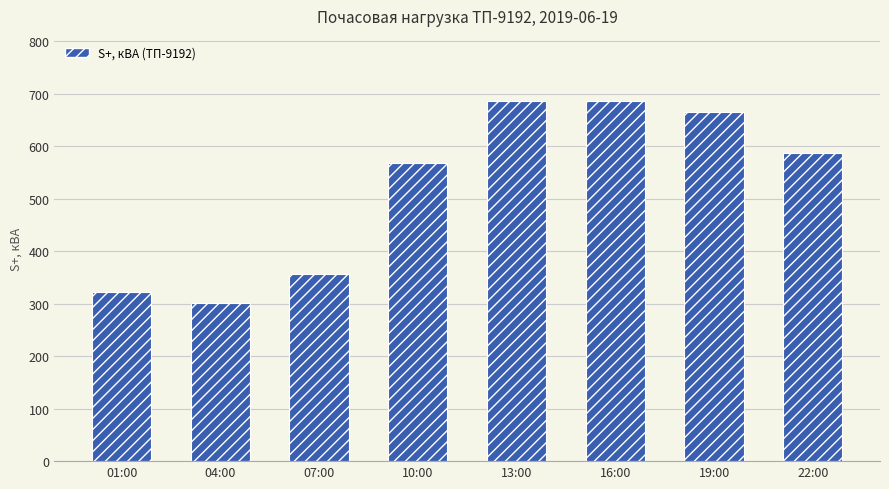

The chart shows a value of 568.7 at 10:00. True or false?

True